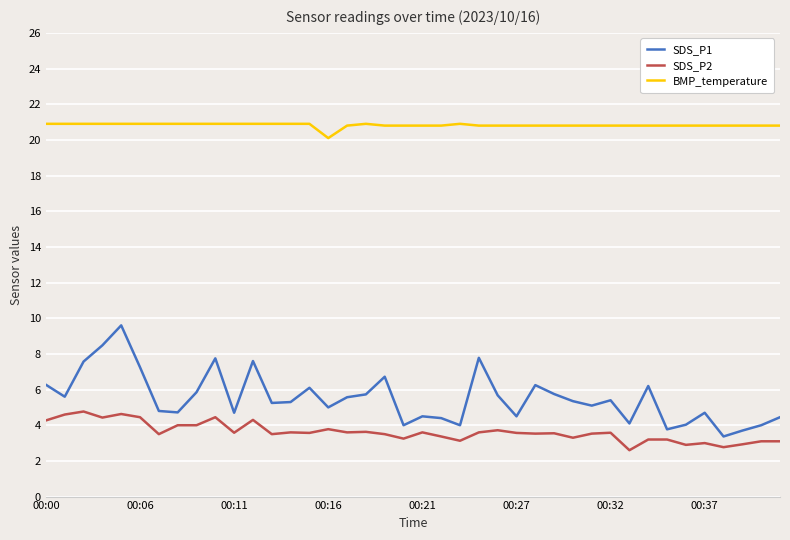

List the series in order of their peak value, highest first.

BMP_temperature, SDS_P1, SDS_P2